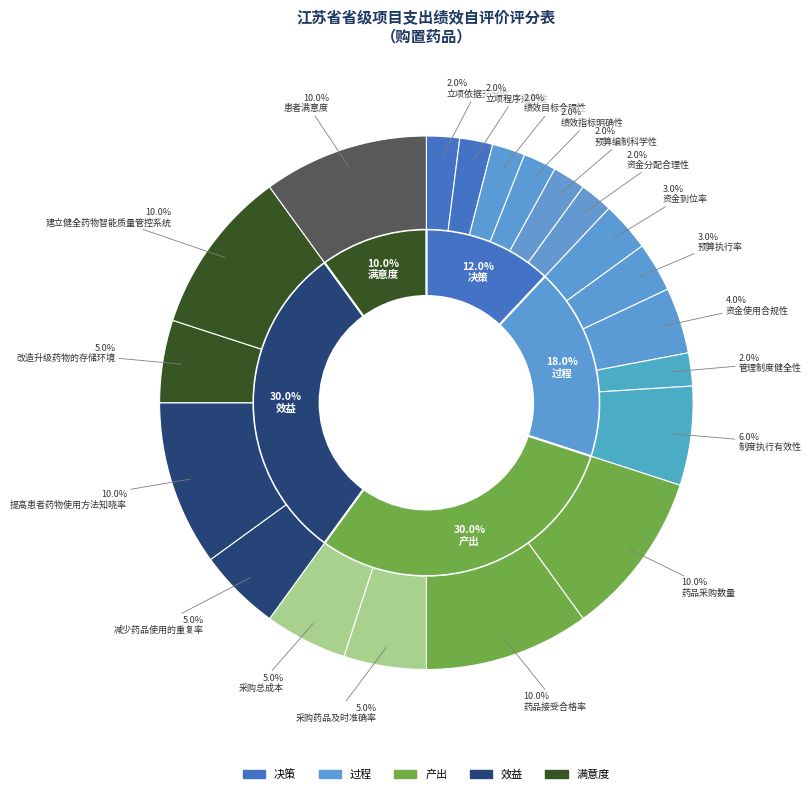

To the nearest percent, what portion does 提高患者药物使用方法知晓率 represent?

10%